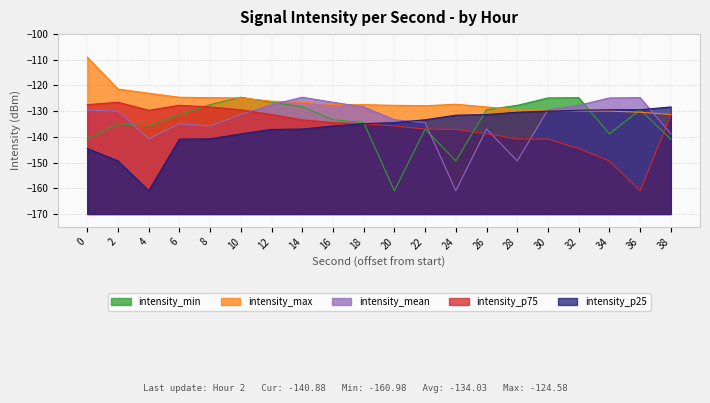

Is the value of intensity_mean at 28 greater than the value of intensity_min at 36?

No